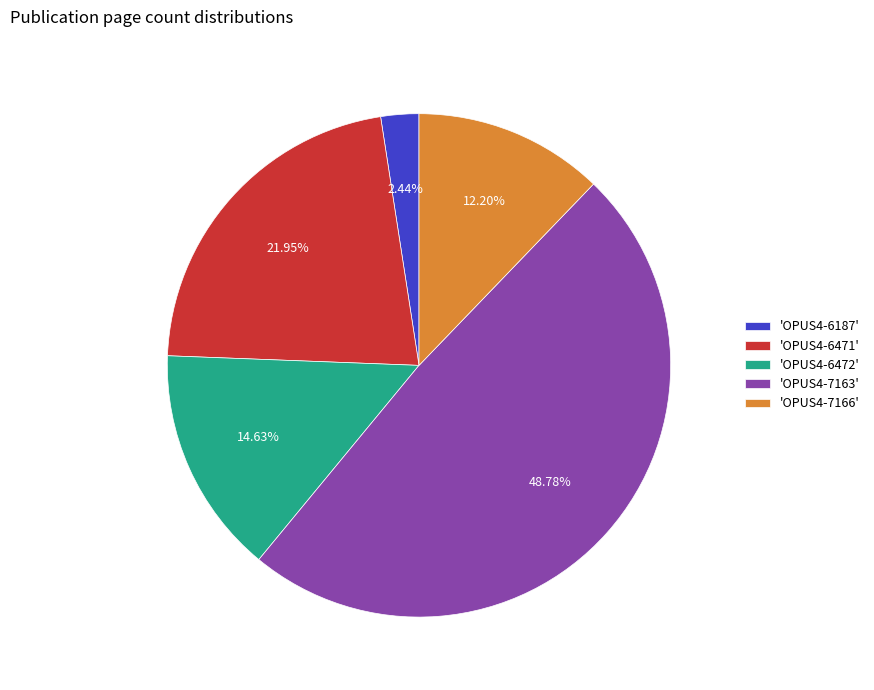

Approximately how many times larger is the value at 'OPUS4-6471' compared to 'OPUS4-6472'?

1.5